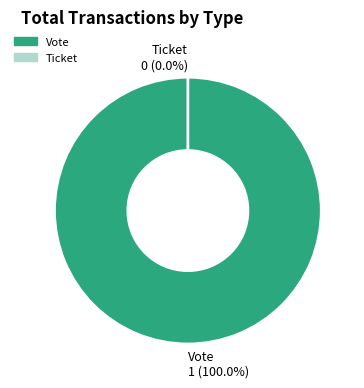

Combined, do Vote and Ticket account for over 50%?

Yes